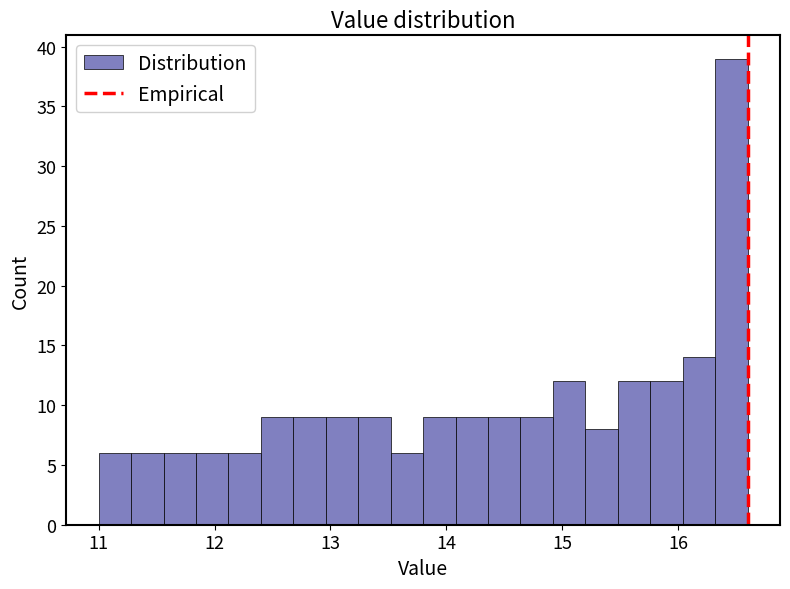

Around what value on the x-axis is the tallest bar? Give the approximate position of its centre, as read against the axis.

16.5